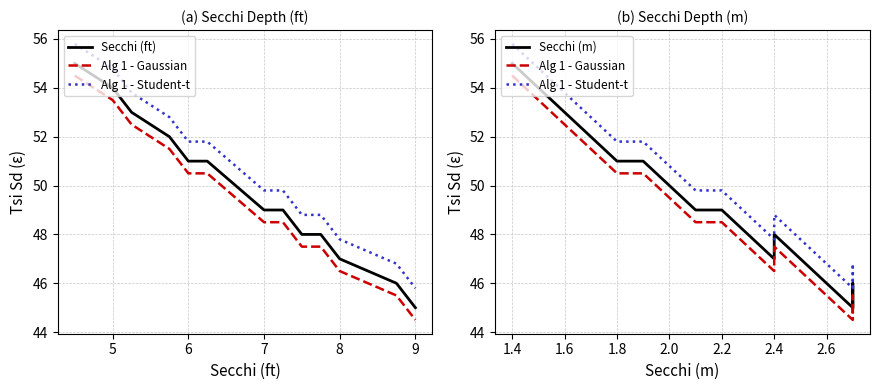

The value of Alg 1 - Student-t at 8 is 23.9. True or false?

False